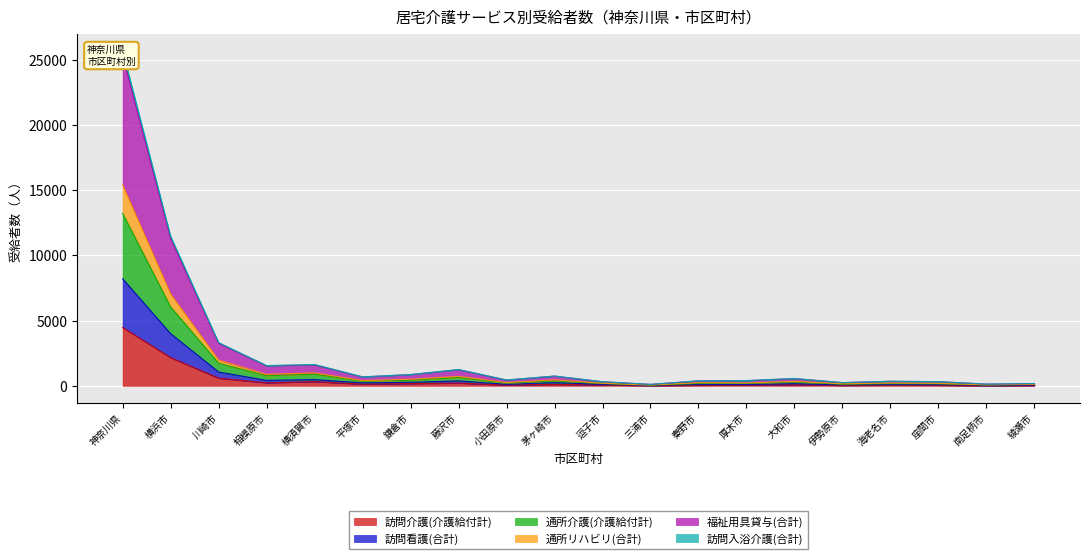

At 三浦市, list the series in order from smallest to largest.

訪問介護(介護給付計), 訪問看護(合計), 訪問入浴介護(合計), 通所リハビリ(合計), 通所介護(介護給付計), 福祉用具貸与(合計)